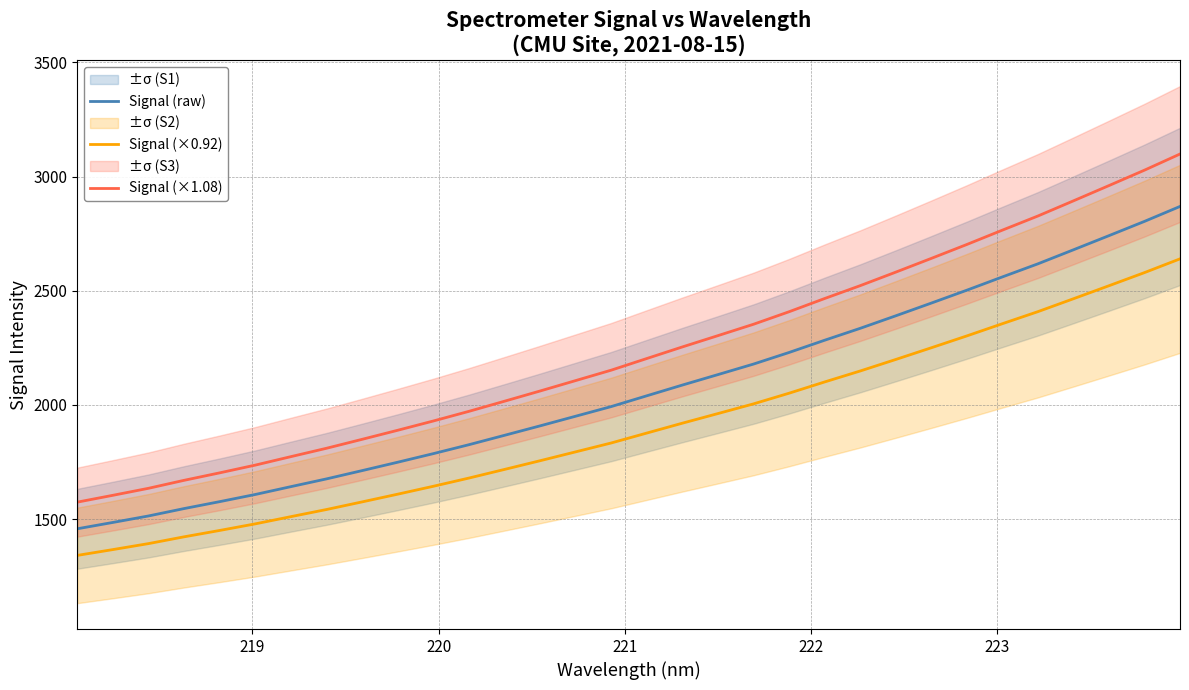

What is the lowest value of the Signal (×1.08) series?

1574.4